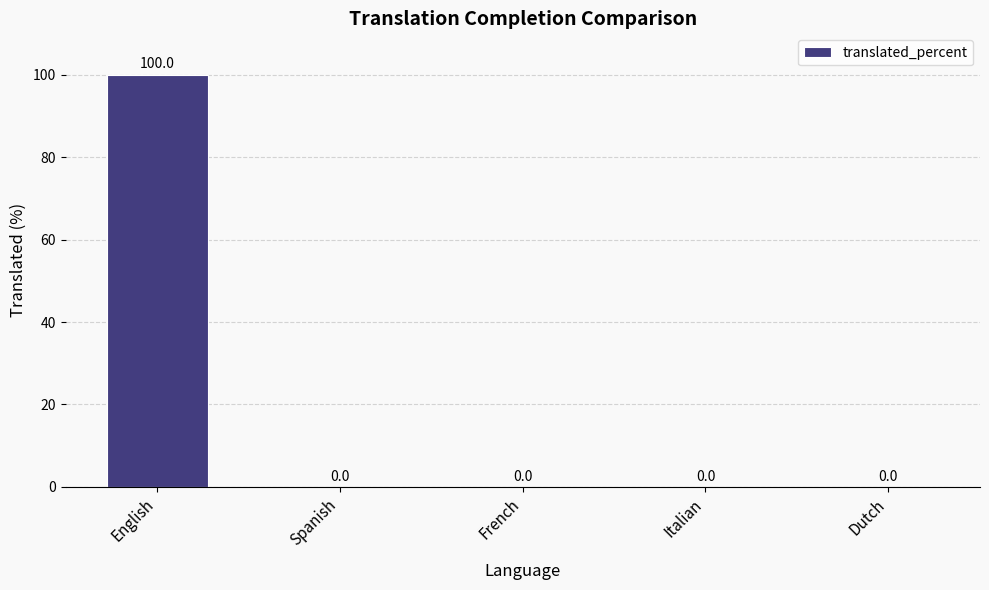

What value does the data have at English, to the nearest 10?

100